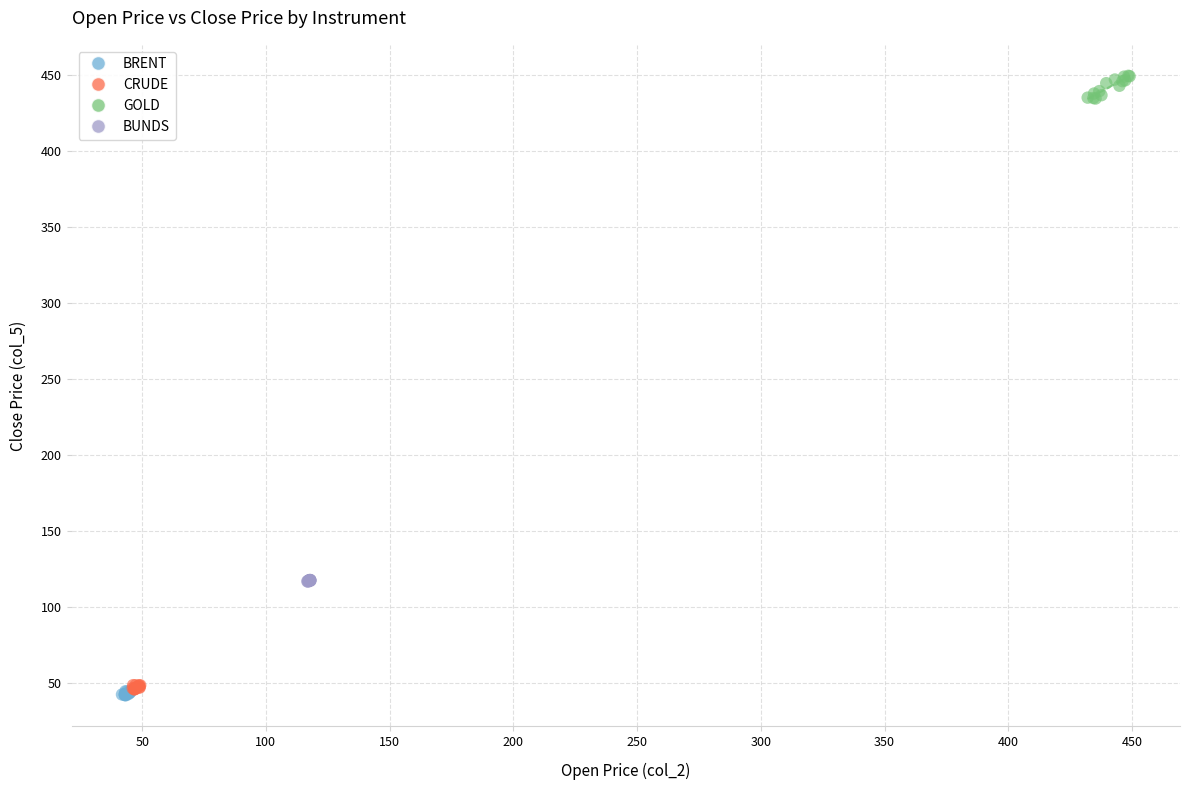

What are all the series names shown in the legend?

BRENT, CRUDE, GOLD, BUNDS